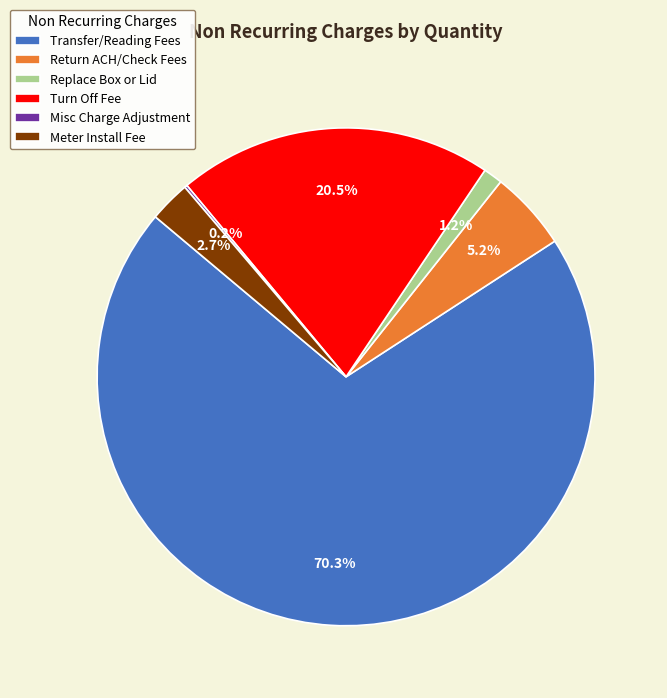

Which category has the biggest portion of the pie?

Transfer/Reading Fees